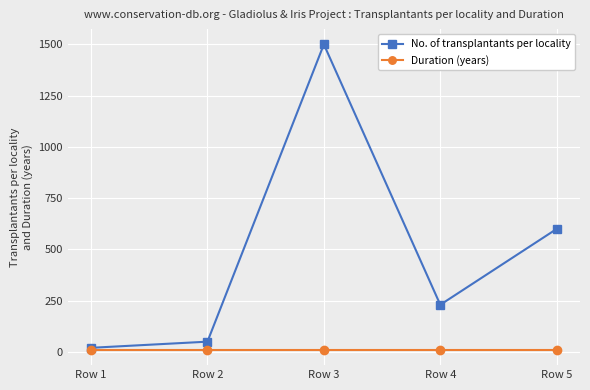

What are all the series names shown in the legend?

No. of transplantants per locality, Duration (years)